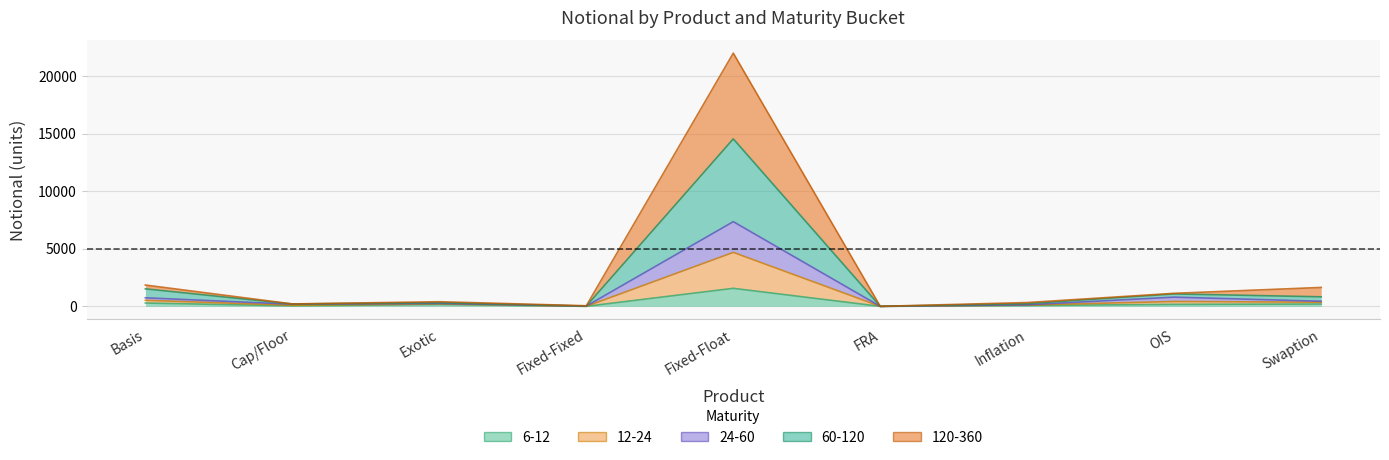

Where is the first local maximum for 12-24?

Exotic